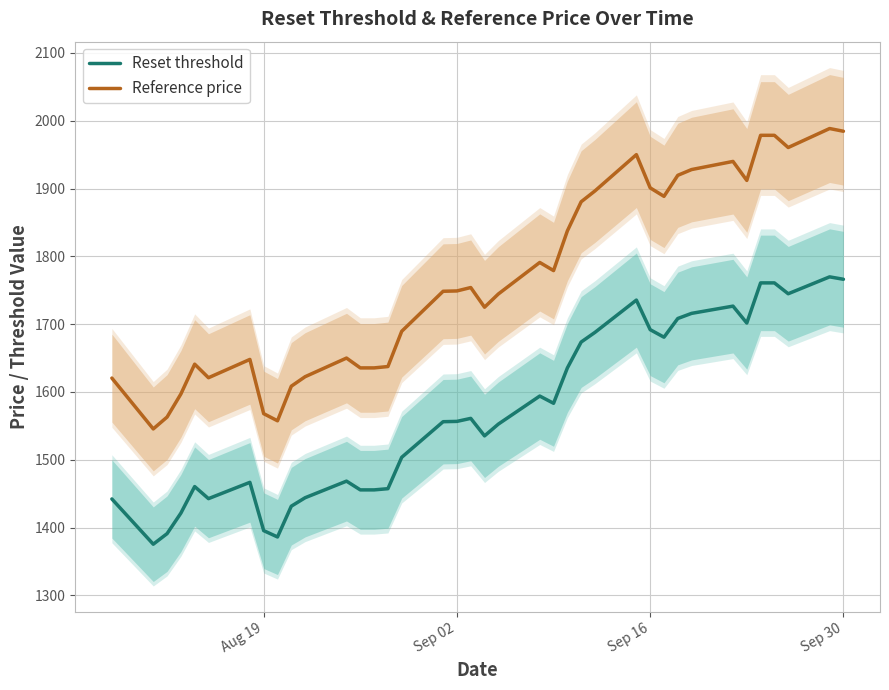

True or false: Reset threshold and Reference price cross at least once.

False